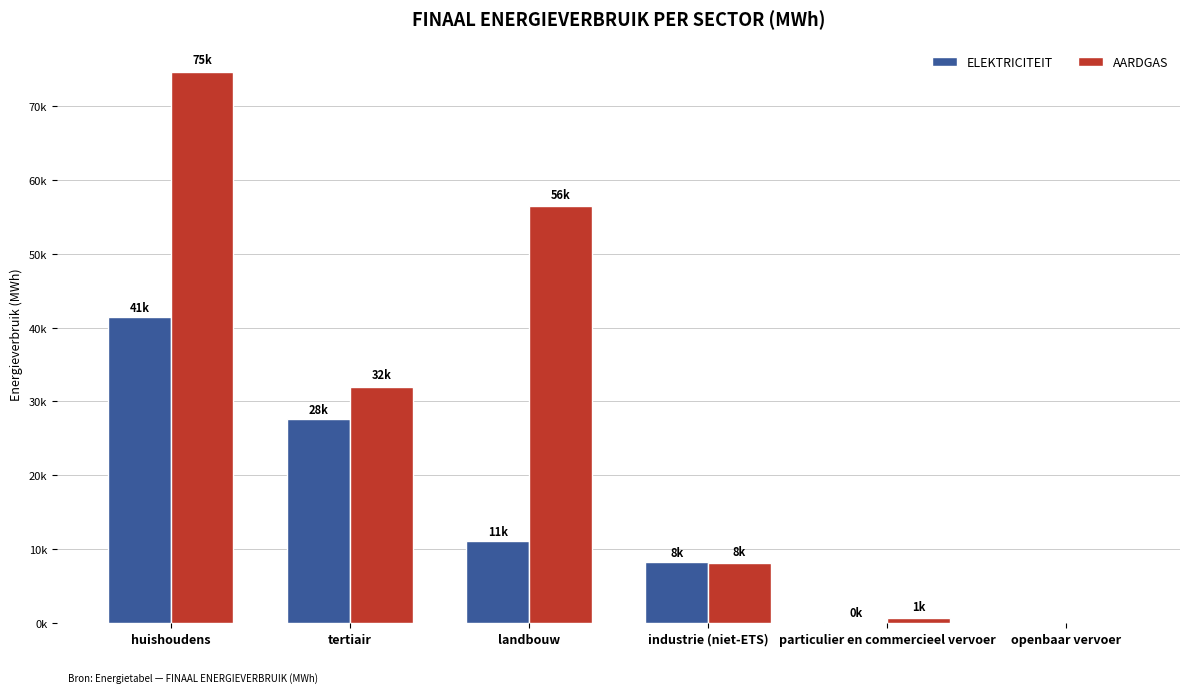

Are the bars grouped side by side (vs. stacked)?

Yes